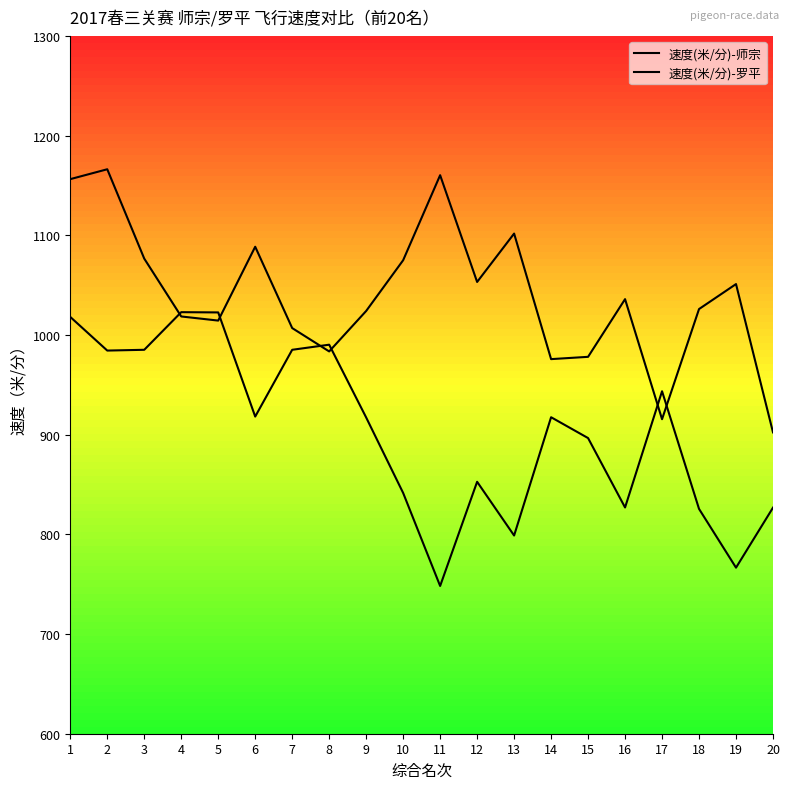

What is the difference between the highest and lowest values at 9?

106.8